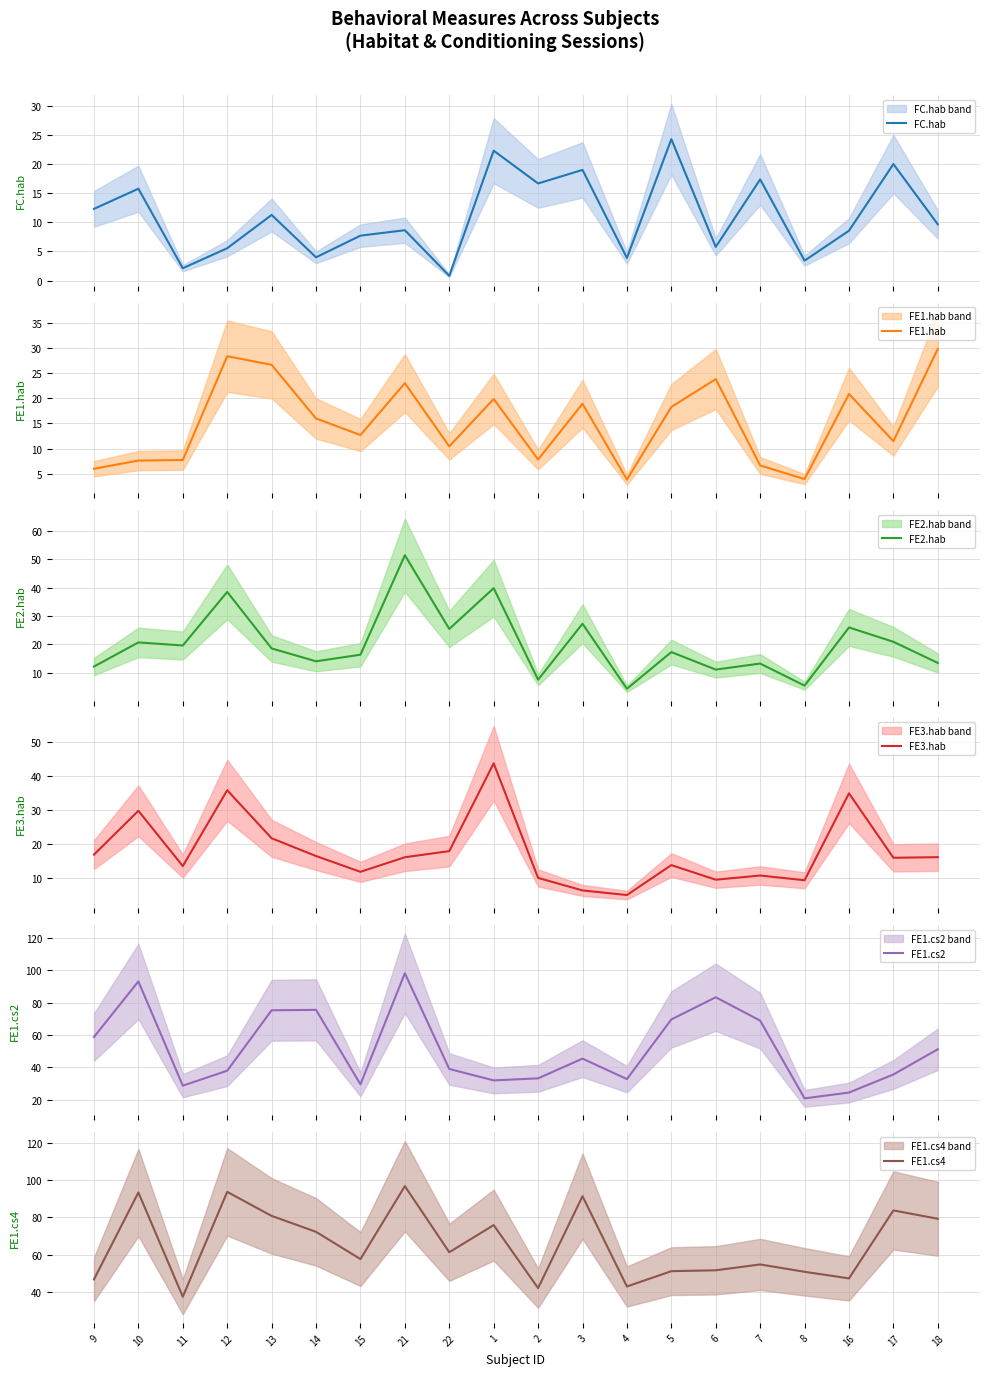

Rank the series by their maximum value, from lowest to highest.

FC.hab, FE1.hab, FE3.hab, FE2.hab, FE1.cs4, FE1.cs2